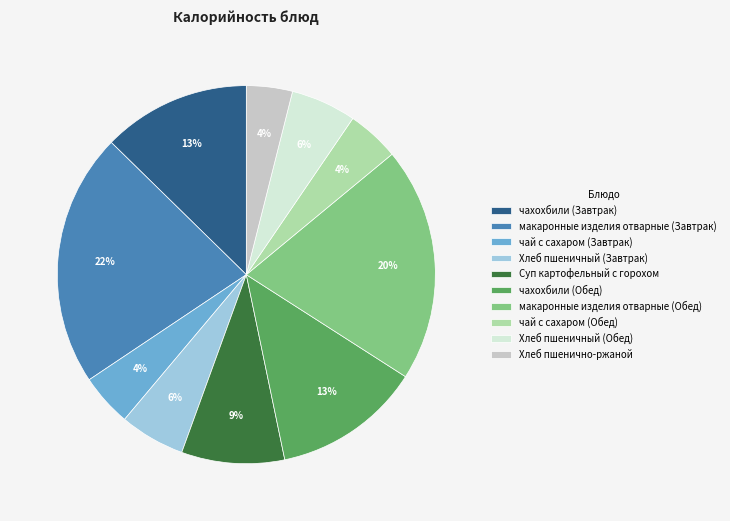

To the nearest percent, what is the average slice percentage?

10%